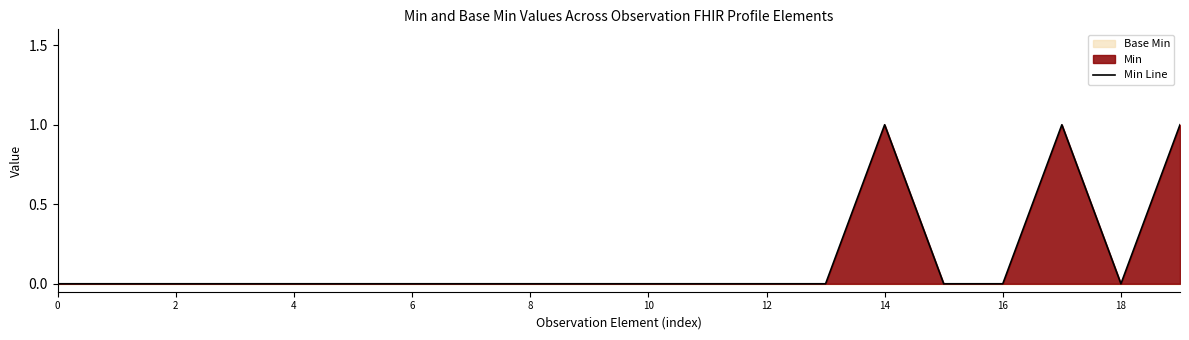

Between 2 and 8, which is larger?

2